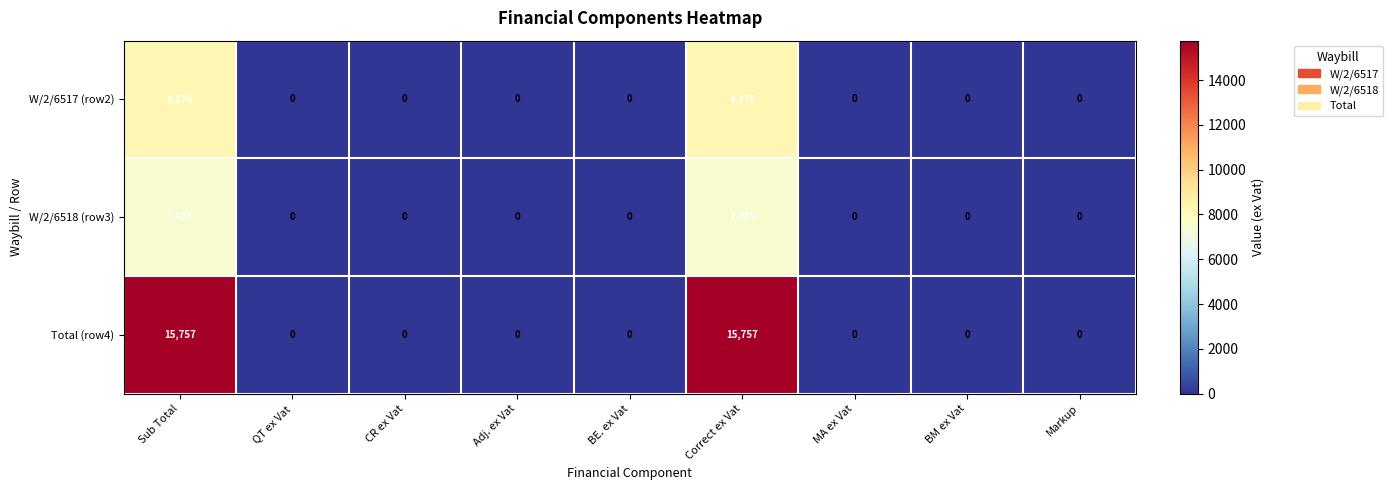

Reading right to left, list all the values displayed in this chart.

W/2/6517 (row2): 0	0	0	8276	0	0	0	0	8276
W/2/6518 (row3): 0	0	0	7481	0	0	0	0	7481
Total (row4): 0	0	0	15757	0	0	0	0	15757